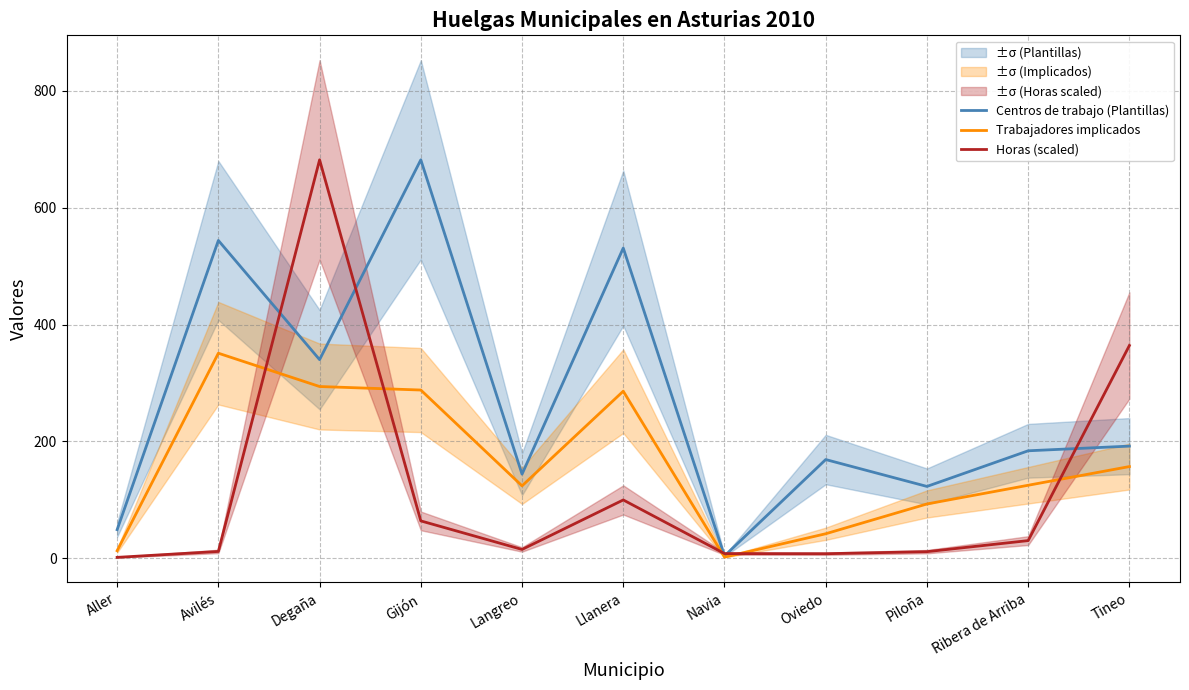

Where do Trabajadores implicados and Horas (scaled) first cross each other?

Avilés and Degaña